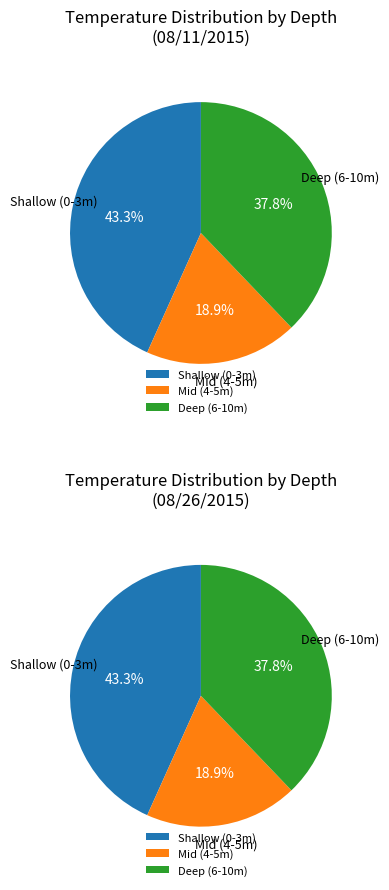

Is there a majority slice in this chart?

No